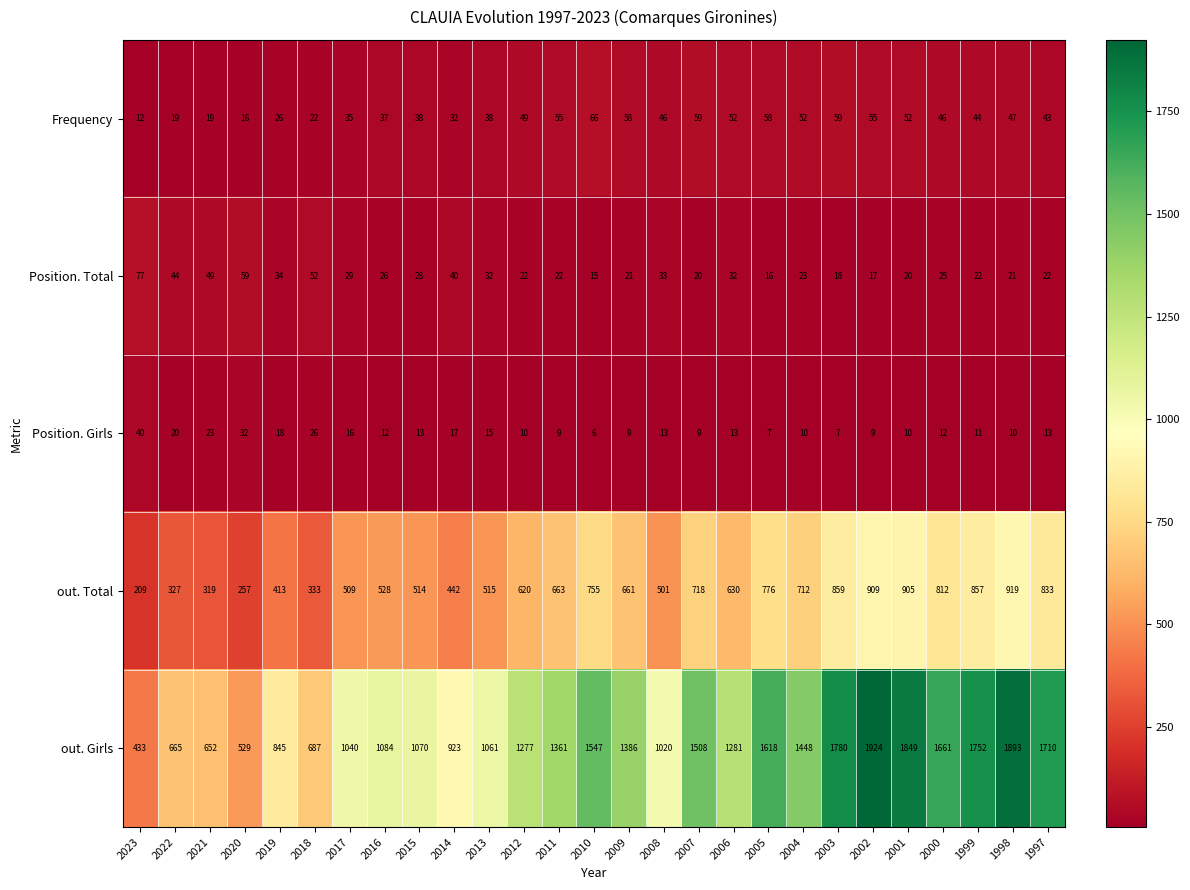

Rank the series at 2019 from highest to lowest value.

out. Girls, out. Total, Position. Total, Frequency, Position. Girls